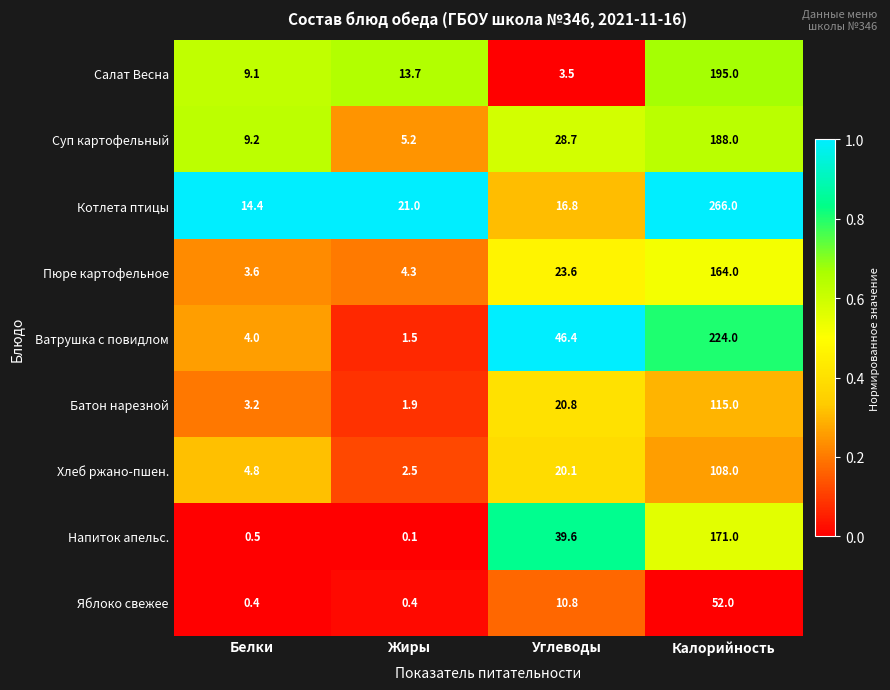

What is the difference between the highest and lowest values at Углеводы?

42.9